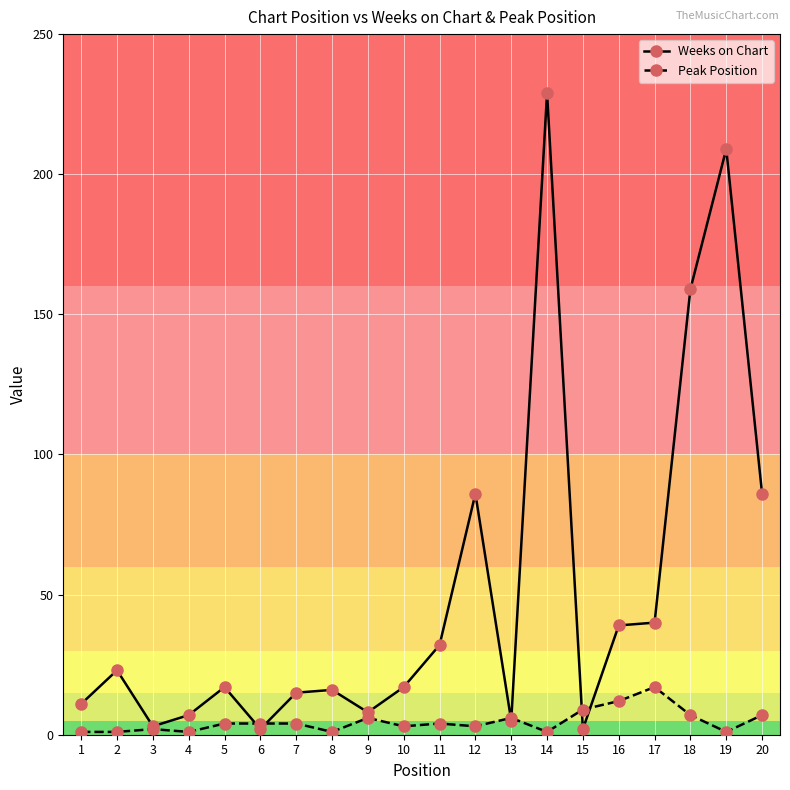

True or false: Peak Position has more than 0 points higher than both neighbors.

True